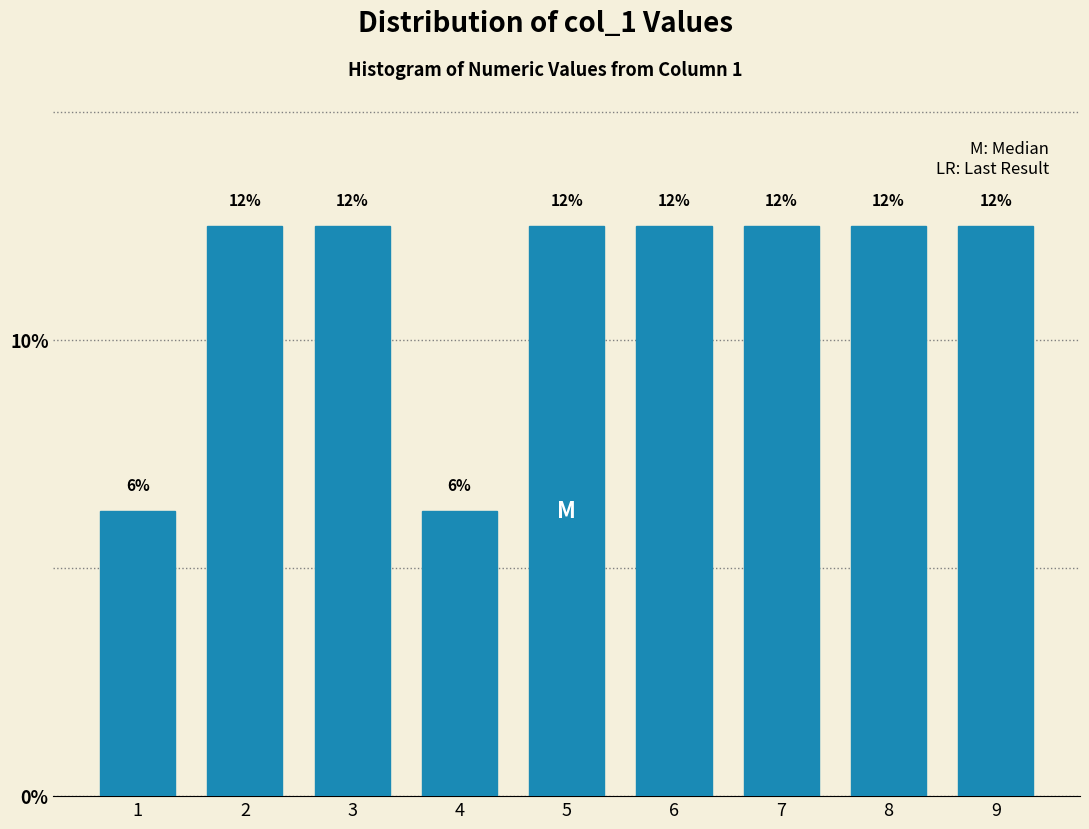

How many bars are there in total?

9